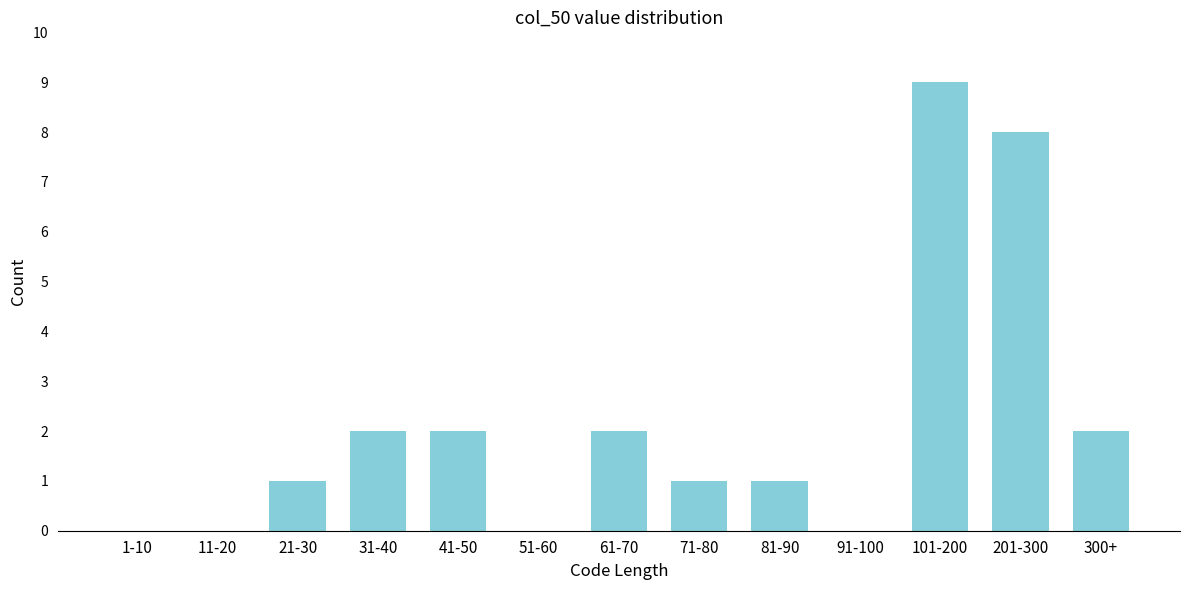

Reading left to right, what are all the values shown in this chart?

1-10=0	11-20=0	21-30=1	31-40=2	41-50=2	51-60=0	61-70=2	71-80=1	81-90=1	91-100=0	101-200=9	201-300=8	300+=2